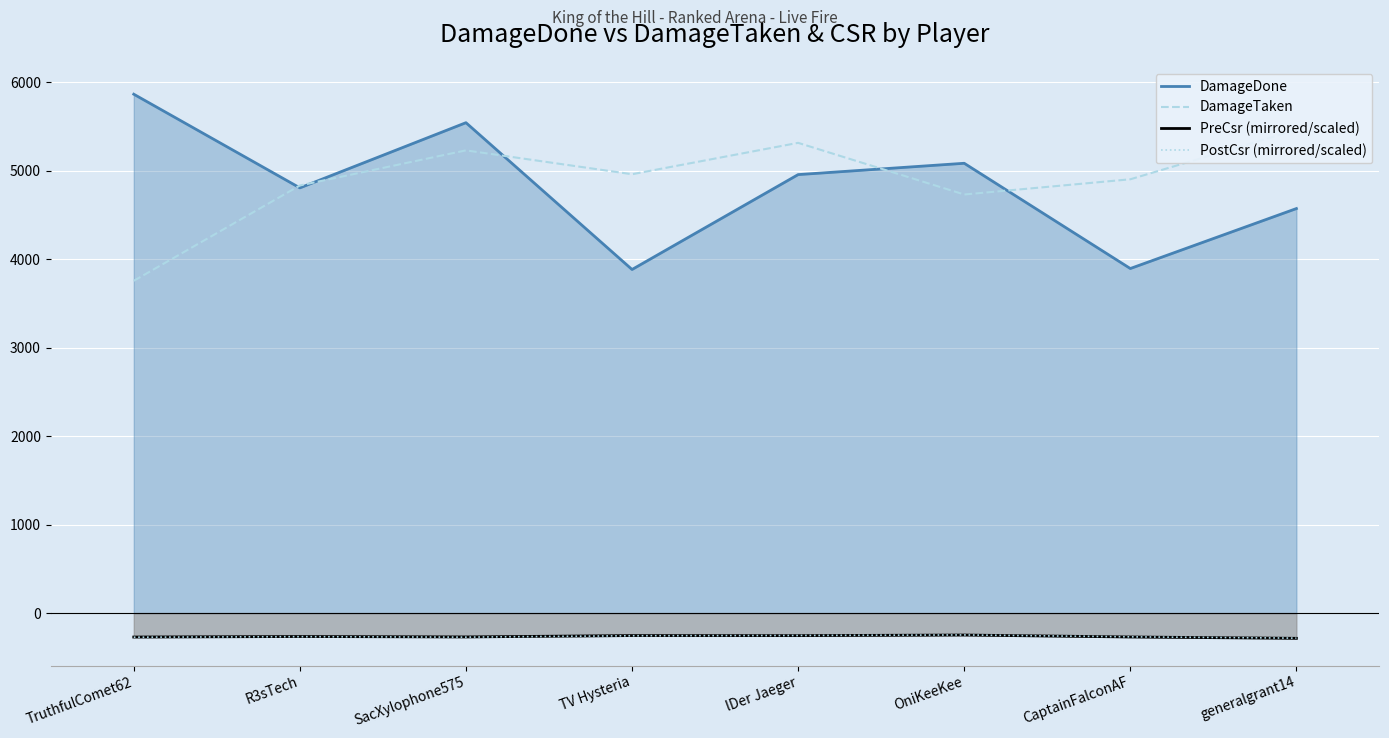

How many categories are shown in the chart?

8